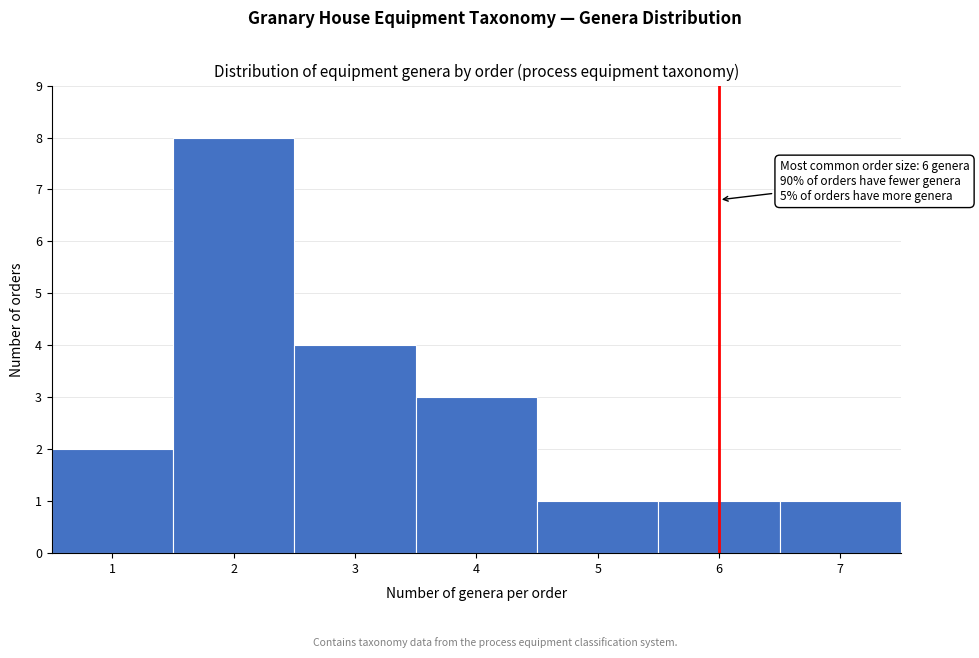

Over which range of the x-axis is the bar tallest?

1.5 to 2.5